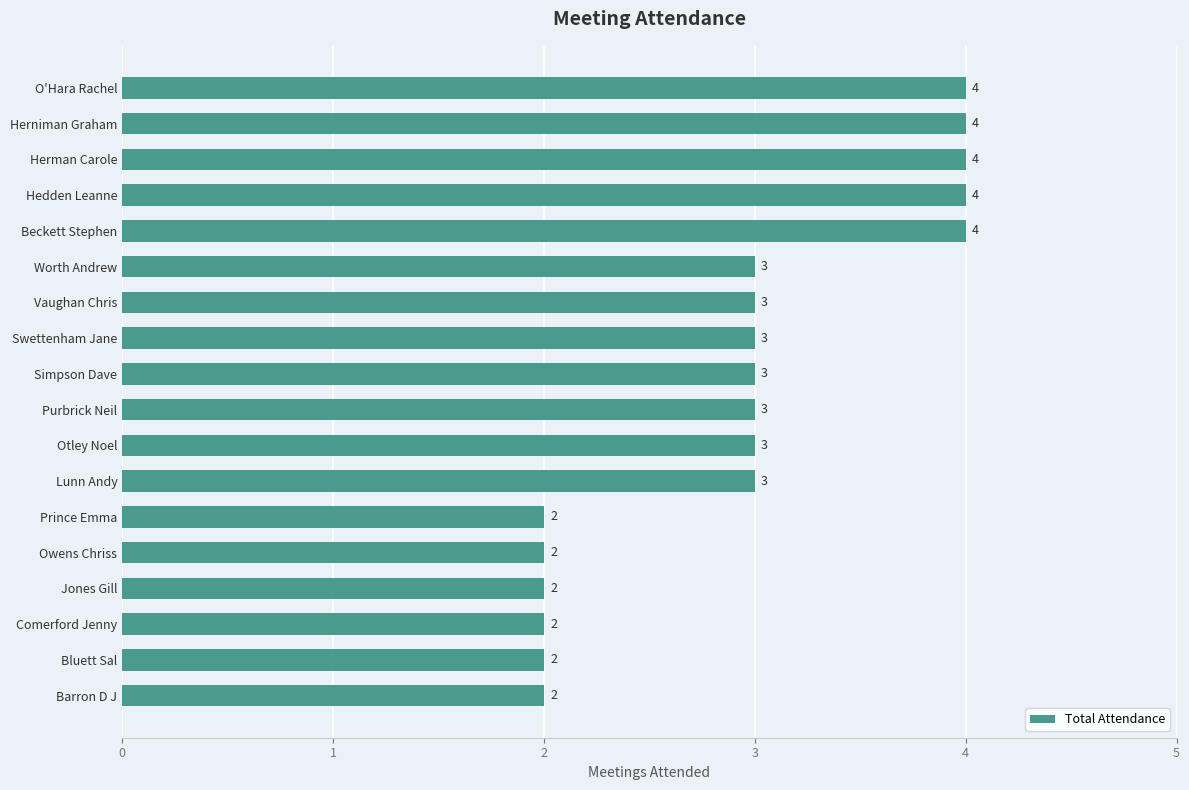

The chart shows a value of 3 at Swettenham Jane. True or false?

True